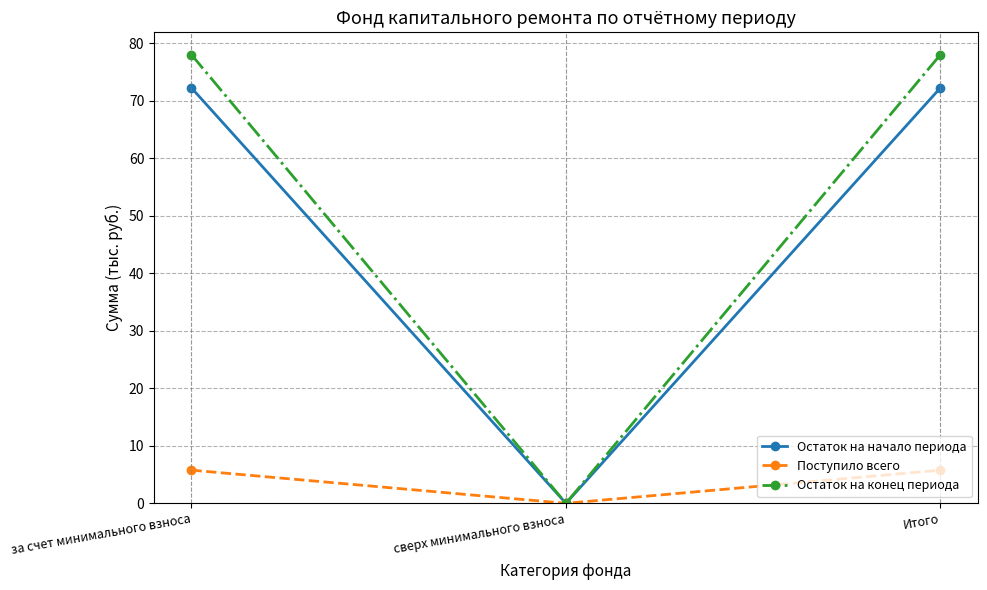

What is the difference between the highest and lowest values at Итого?

72.3